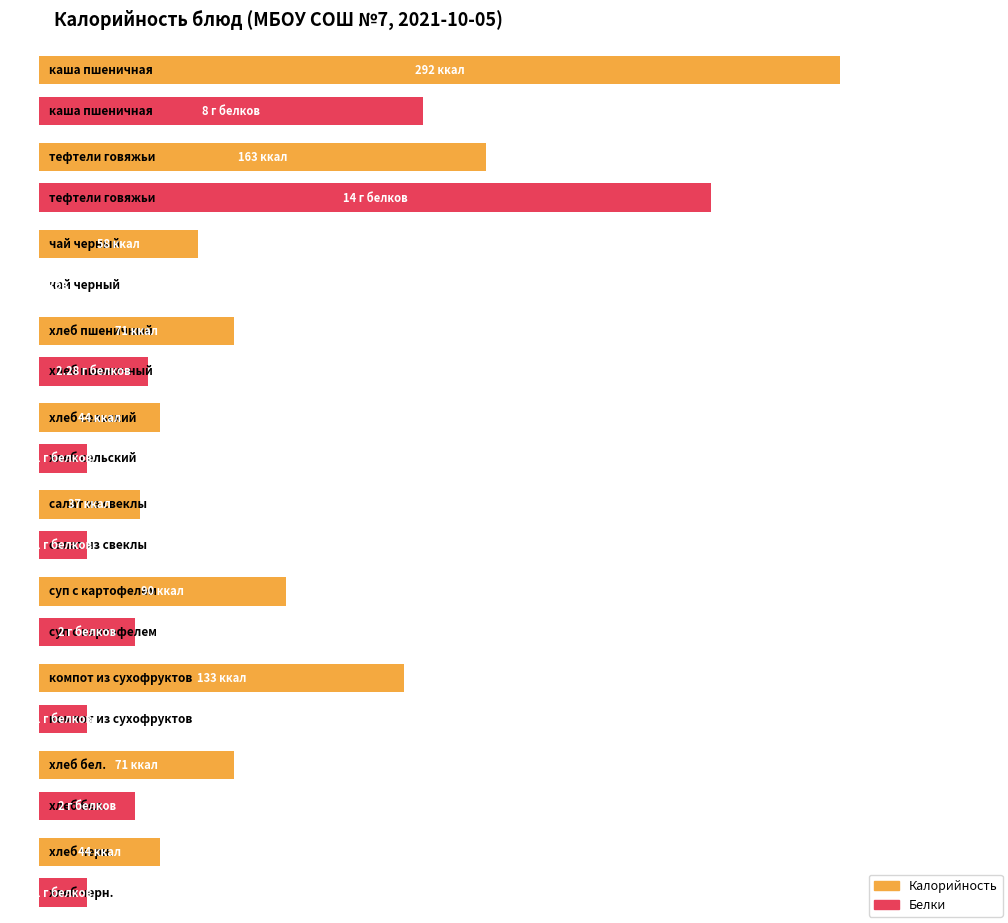

Which series has the largest range (max minus min)?

Калорийность